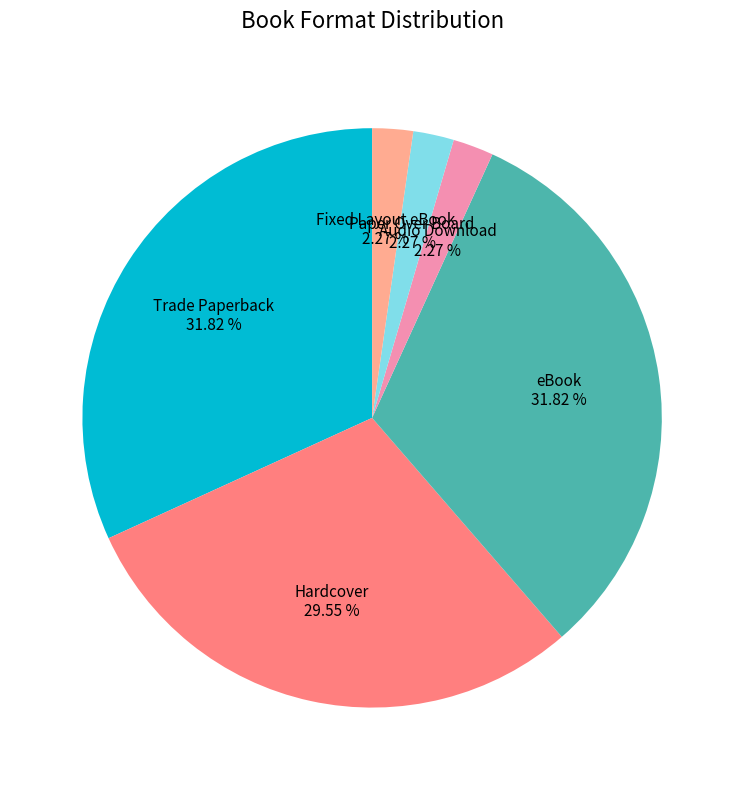

The Hardcover slice represents 40% of the pie. True or false?

False